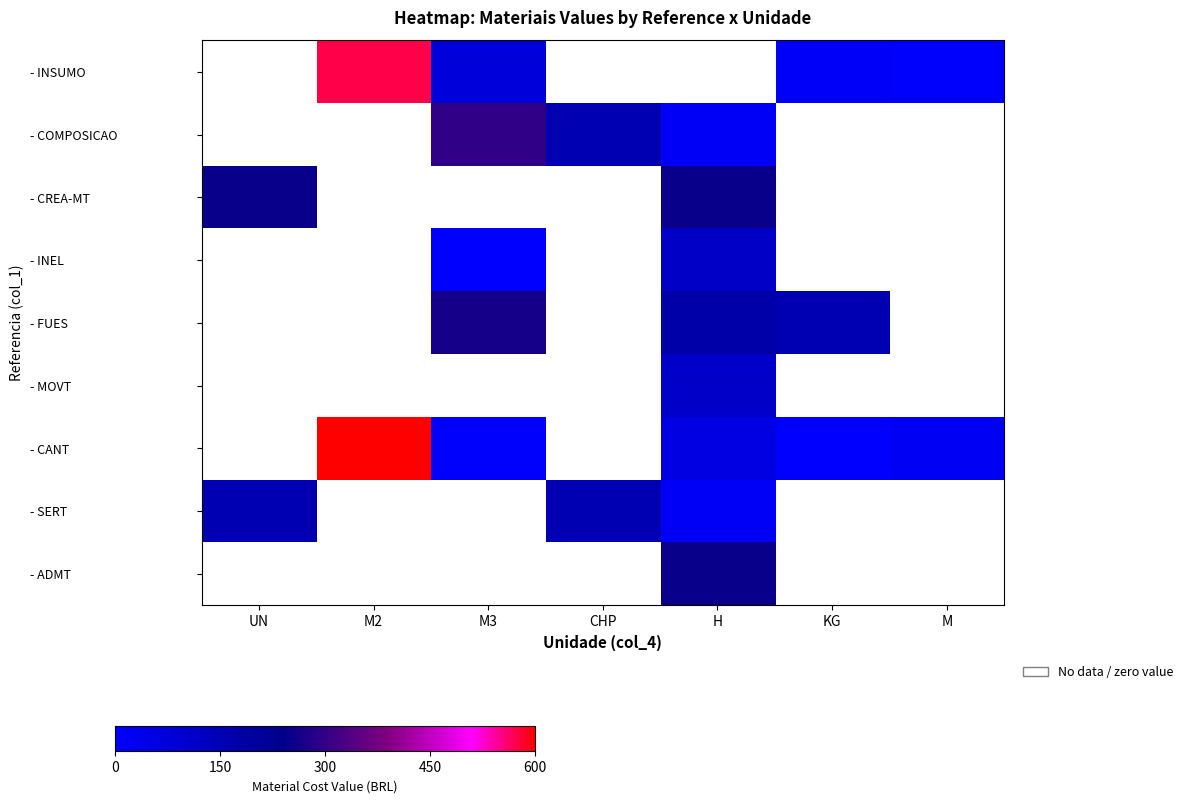

How many data points does each series have?

7